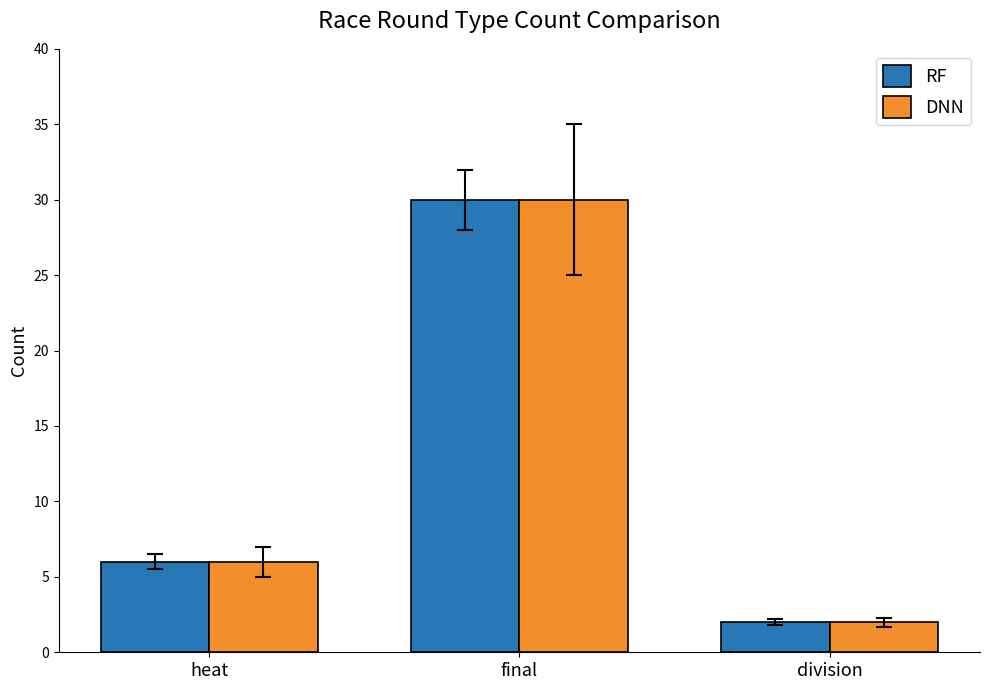

What are all the series names shown in the legend?

RF, DNN